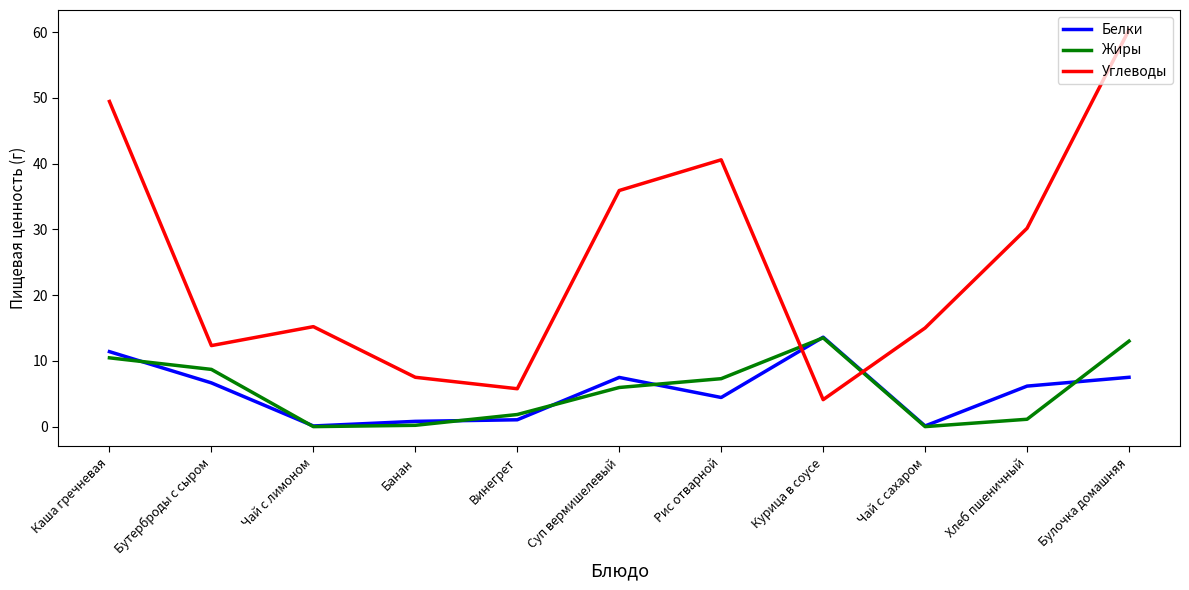

What position from the left is Бутерброды с сыром?

2